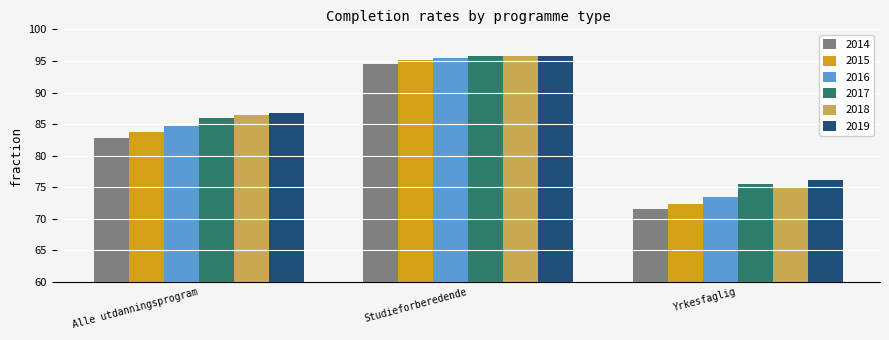

Are the bars grouped side by side (vs. stacked)?

Yes